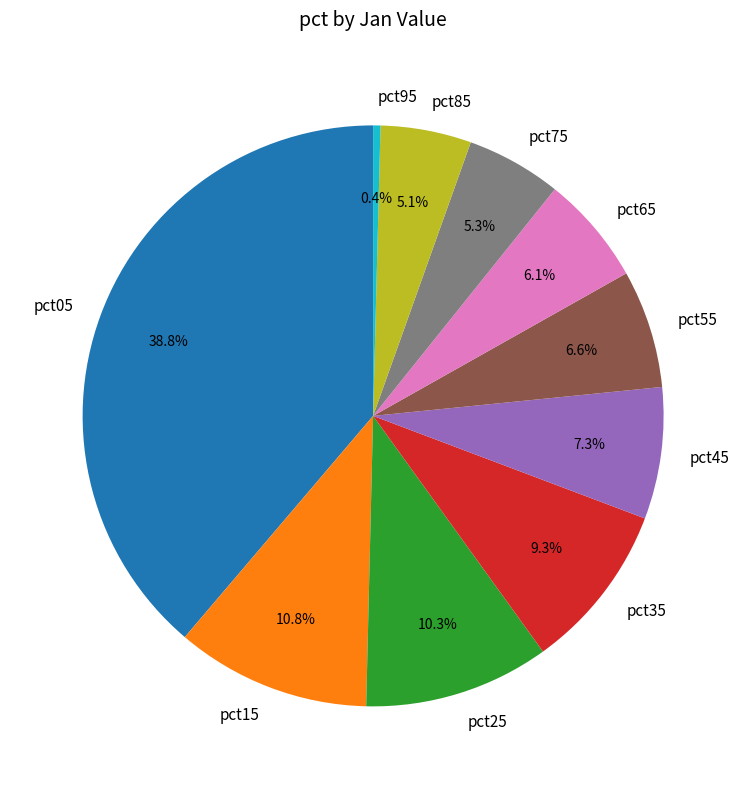

Approximately how many times larger is the value at pct45 compared to pct25?

0.7